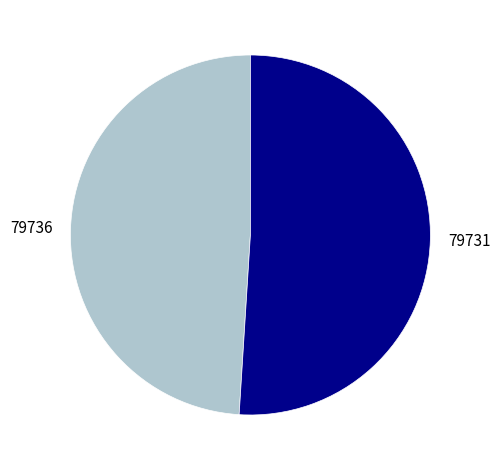

What is the ratio of the value at 79731 to the value at 79736?

1.0